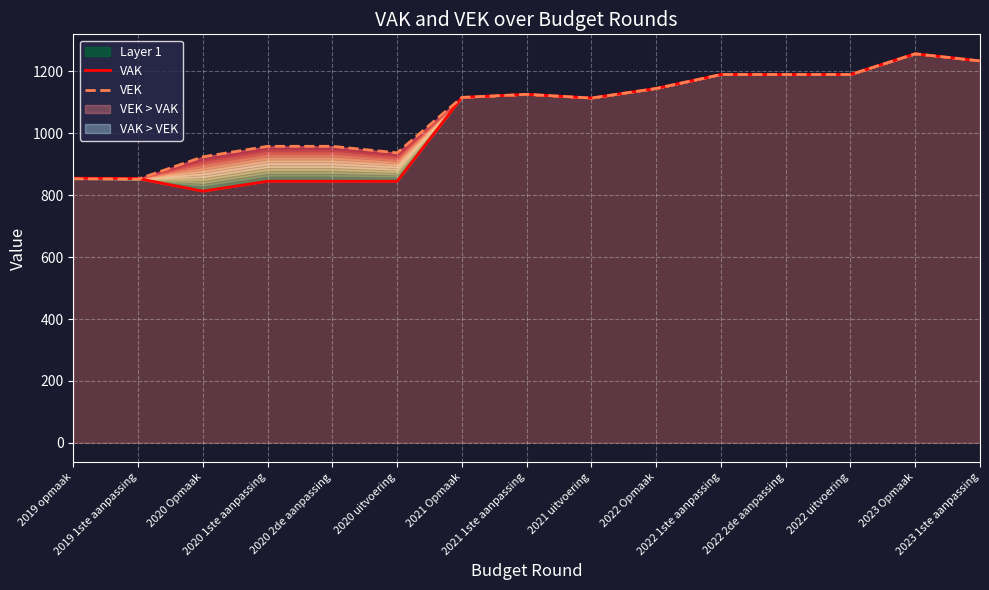

In VAK, how many points are lower than both neighbors (excluding endpoints)?

2